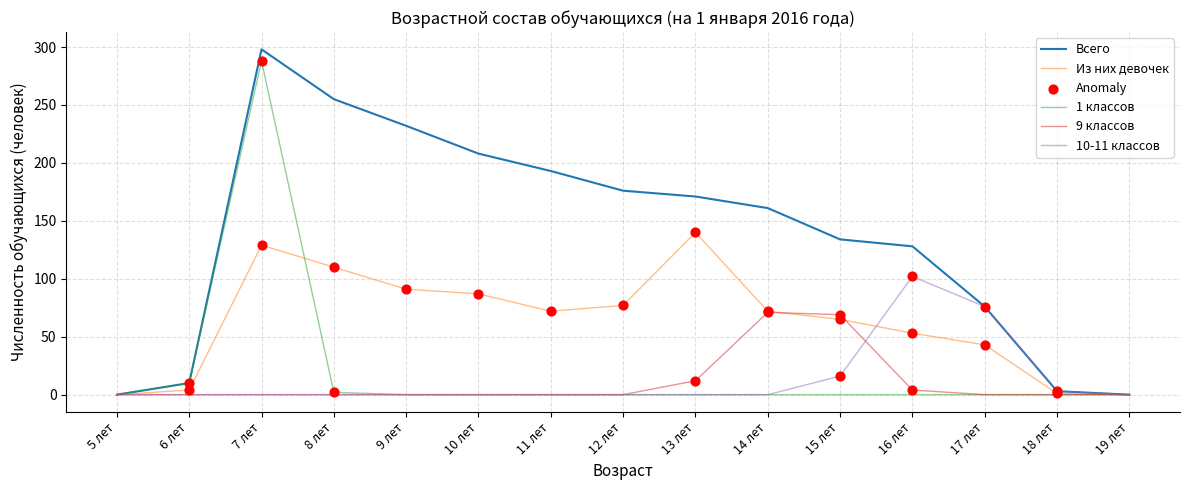

Which series changed the most between 5 лет and 14 лет?

Всего